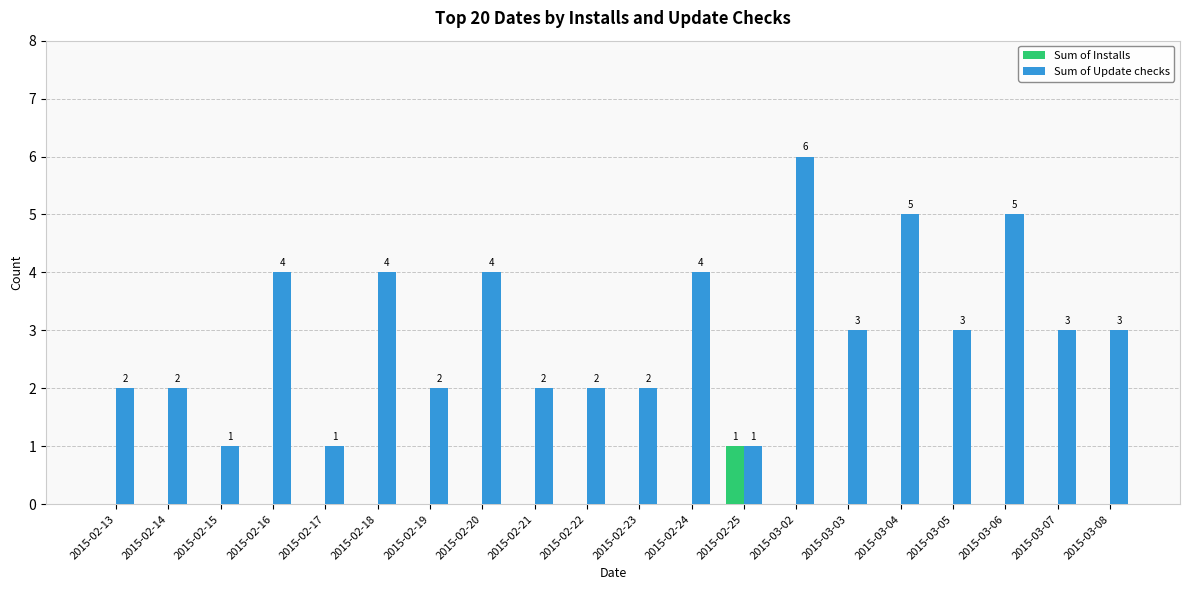

Which series has the widest spread of values?

Sum of Update checks